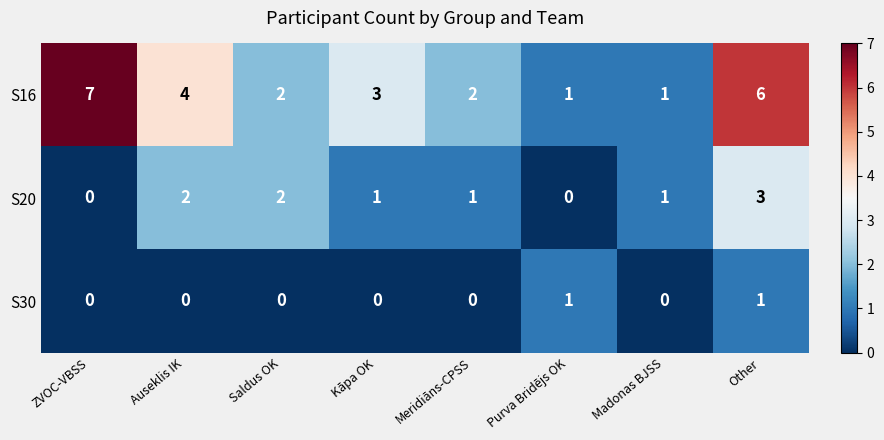

Where does the S16 series first go above 3?

ZVOC-VBSS